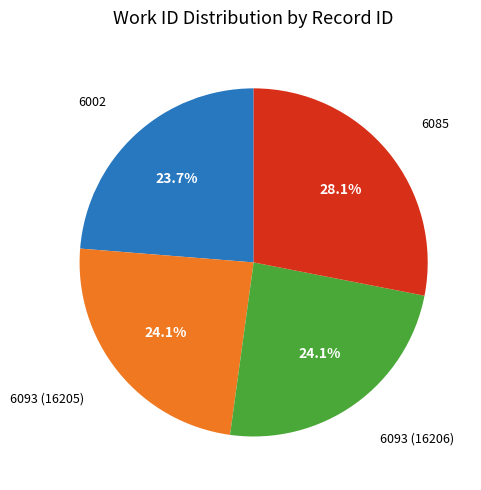

Is it true that 6002 is 37% of the pie?

False